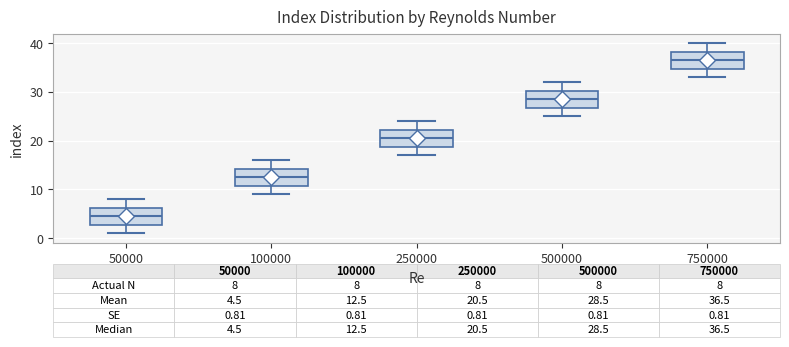

Which box has the lowest median line?

50000